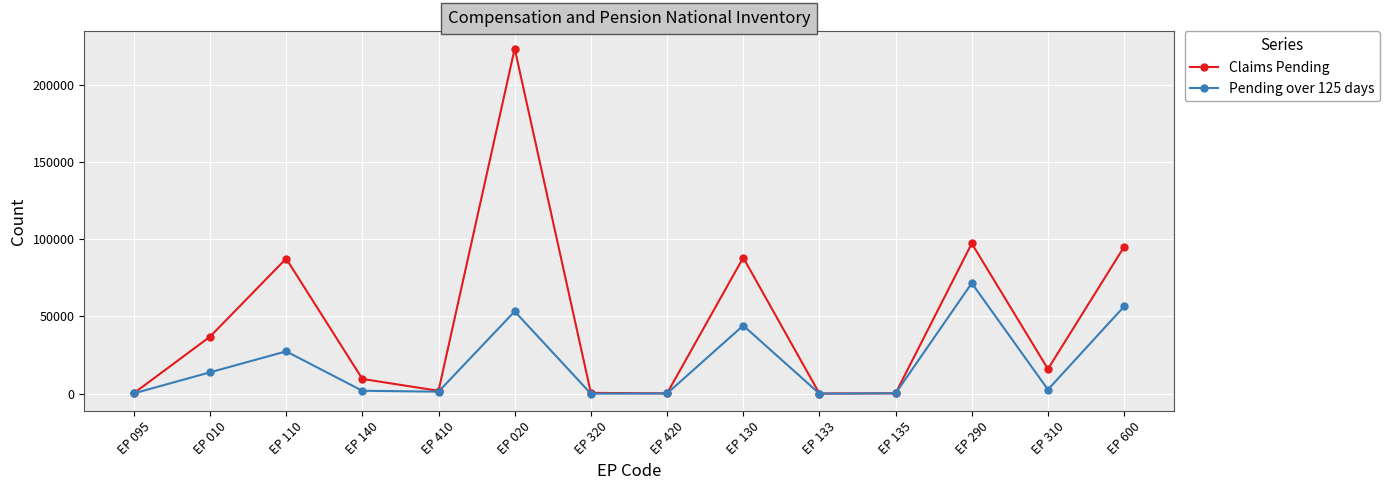

Which category has the highest value across all series?

EP 020